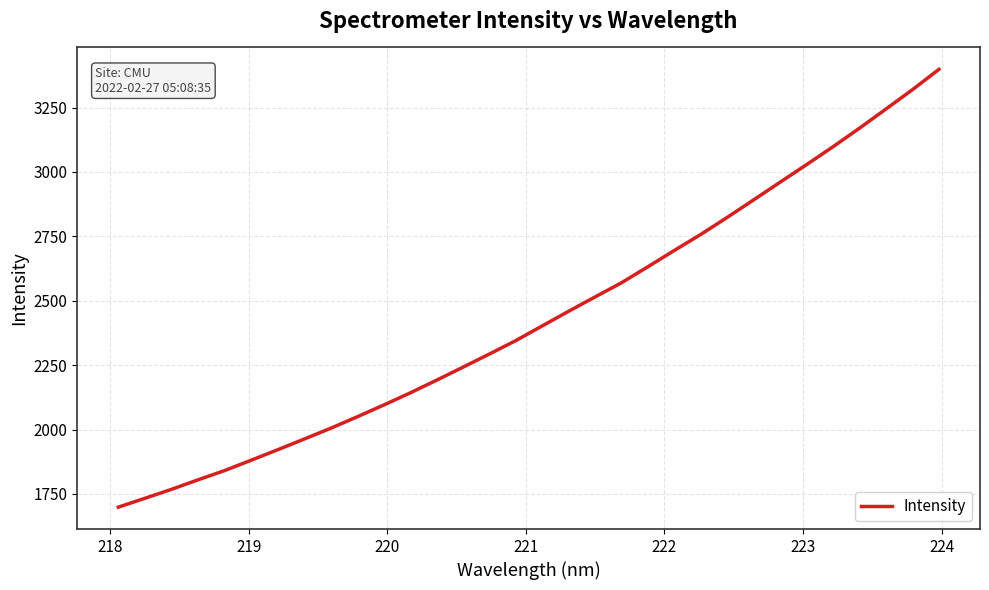

What is the greatest value displayed?

3398.6